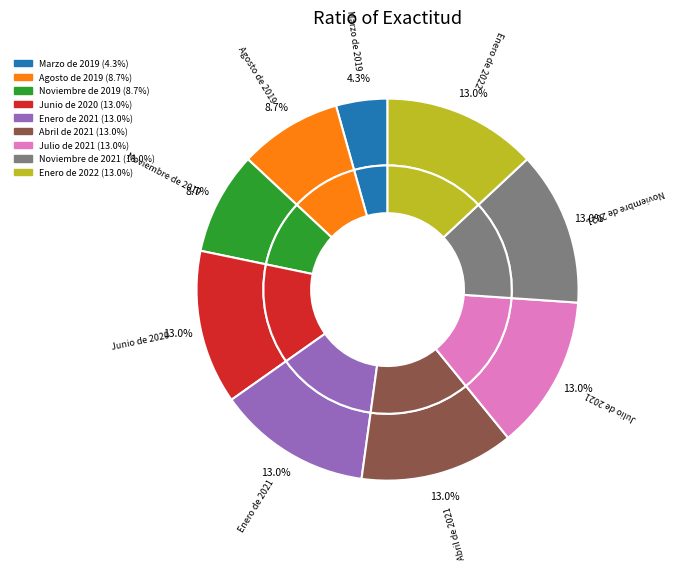

Combined, do Marzo de 2019 and Julio de 2021 account for over 50%?

No